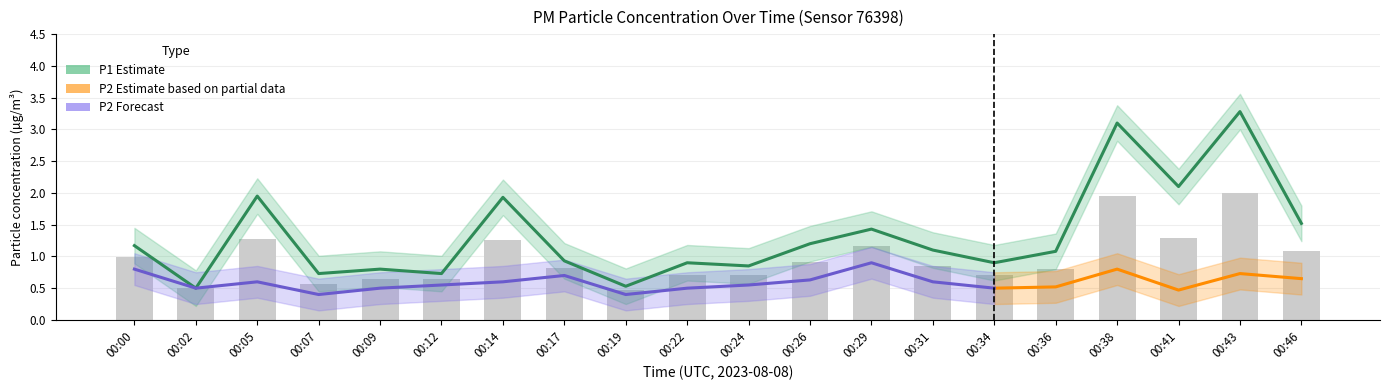

Rank the categories by value from lowest to highest.

00:02, 00:19, 00:07, 00:12, 00:09, 00:24, 00:22, 00:34, 00:17, 00:36, 00:31, 00:00, 00:26, 00:29, 00:46, 00:14, 00:05, 00:41, 00:38, 00:43